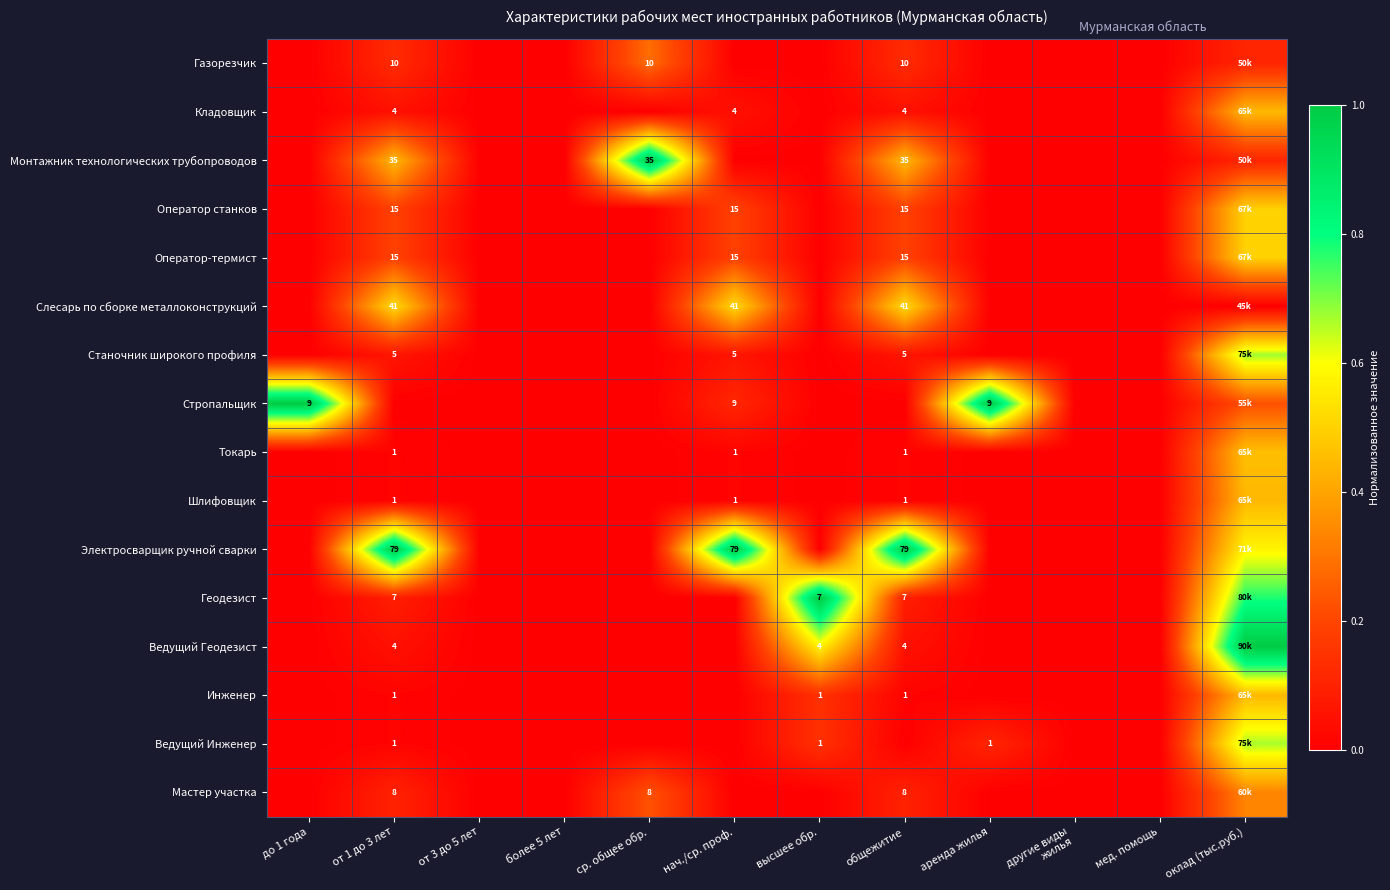

Between ср. общее обр. and высшее обр., which is larger?

ср. общее обр.